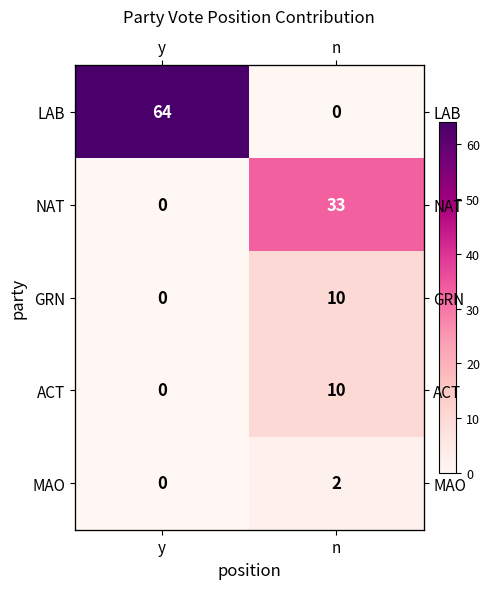

Which series has the largest total across all categories?

LAB